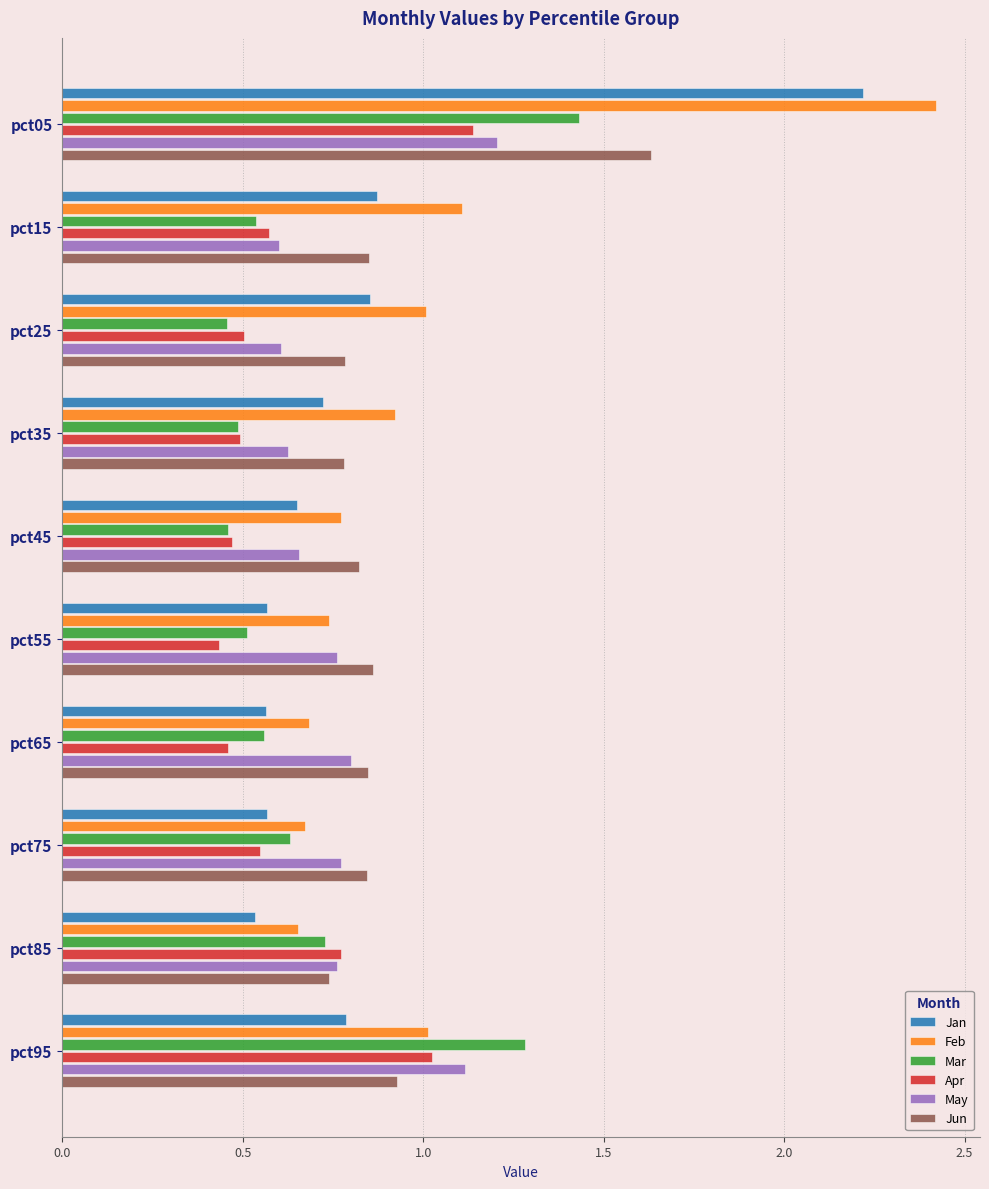

The Jun series shows 0.3 at pct25. True or false?

False